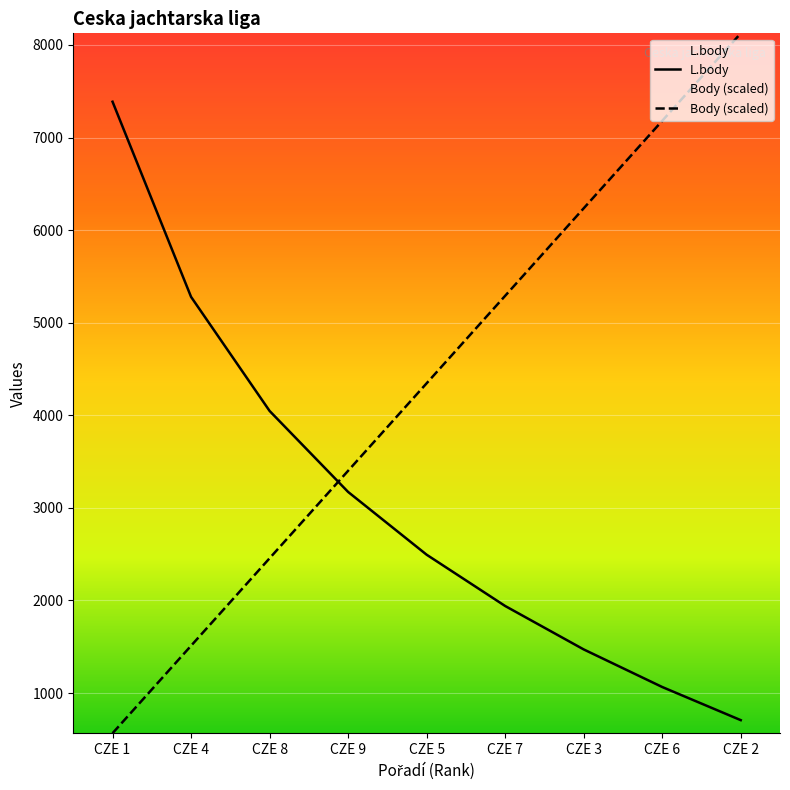

At which category is the sum across all series the highest?

CZE 2